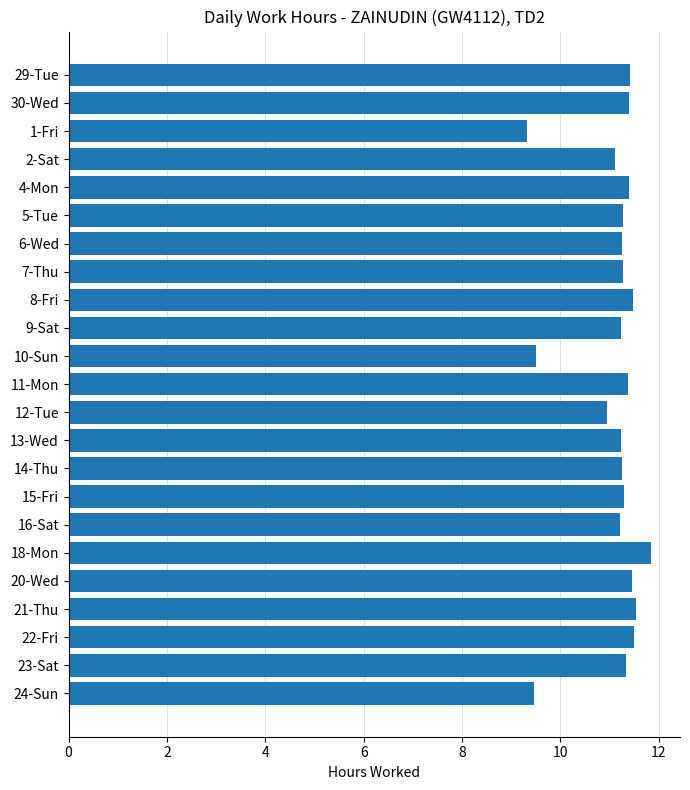

What is the maximum value shown in the chart?

11.8